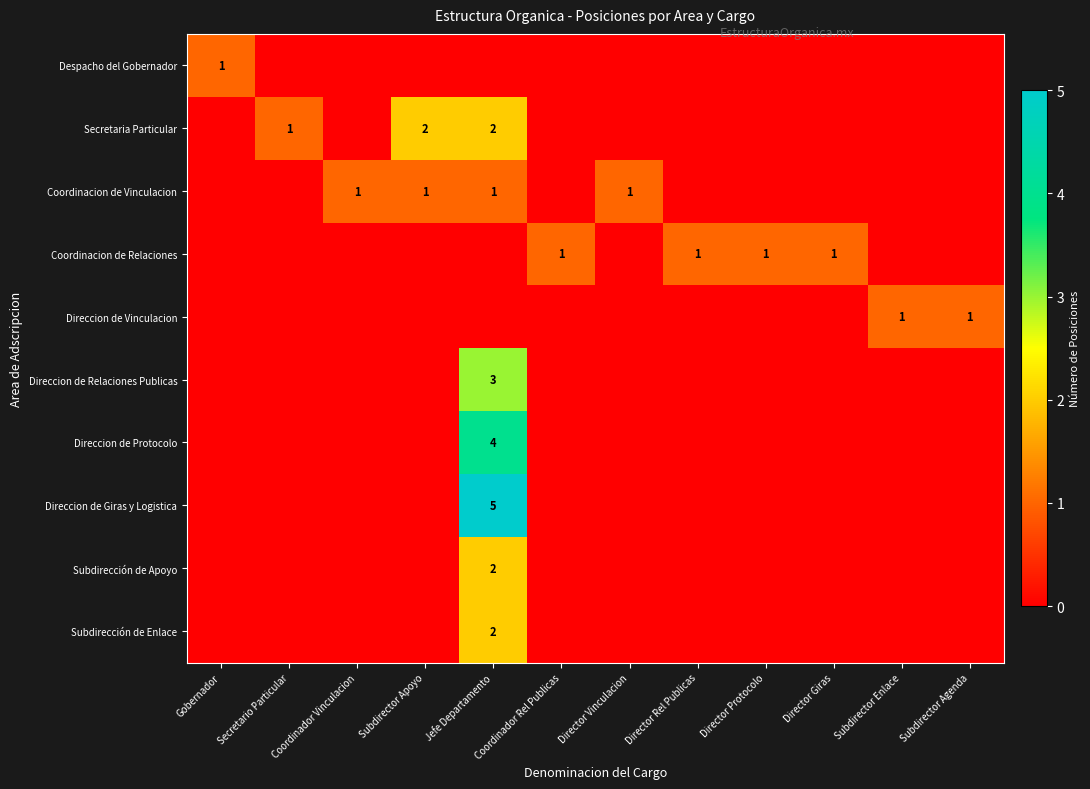

Which category has the highest value across all series?

Jefe Departamento